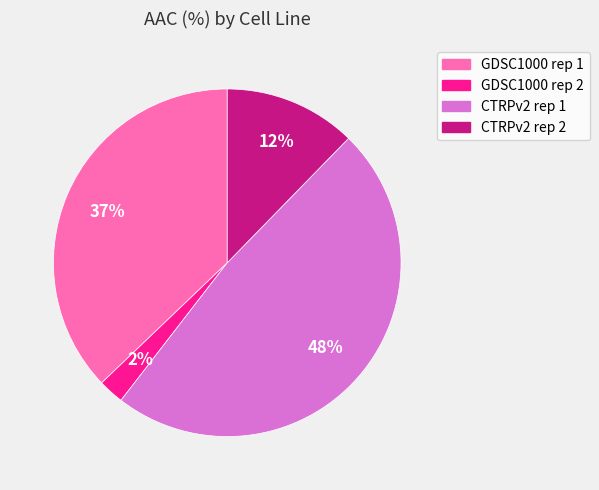

Is it true that GDSC1000 rep 1 is 37% of the pie?

True